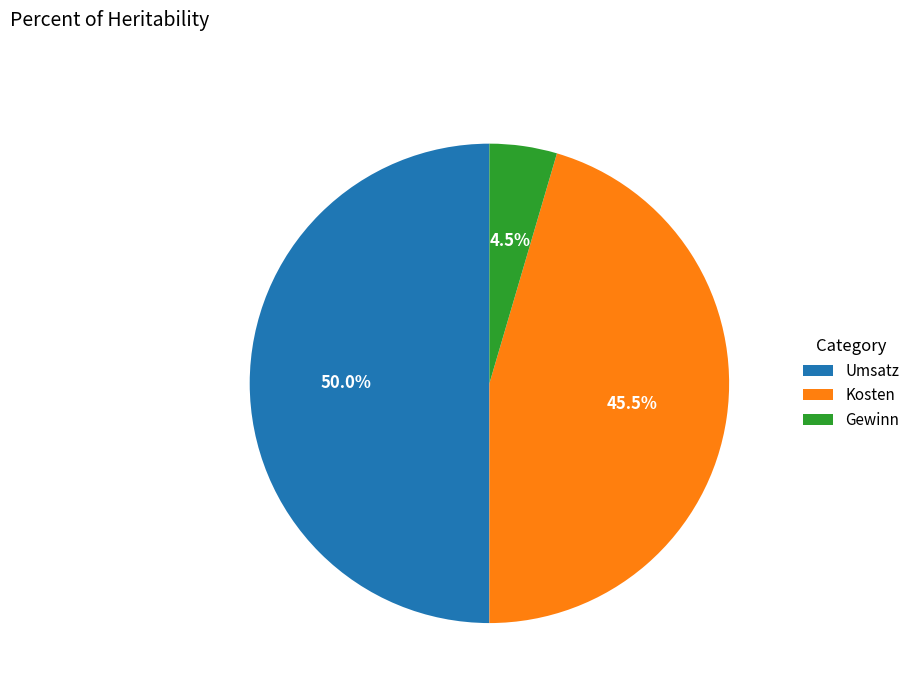

Count the number of slices in the pie.

3